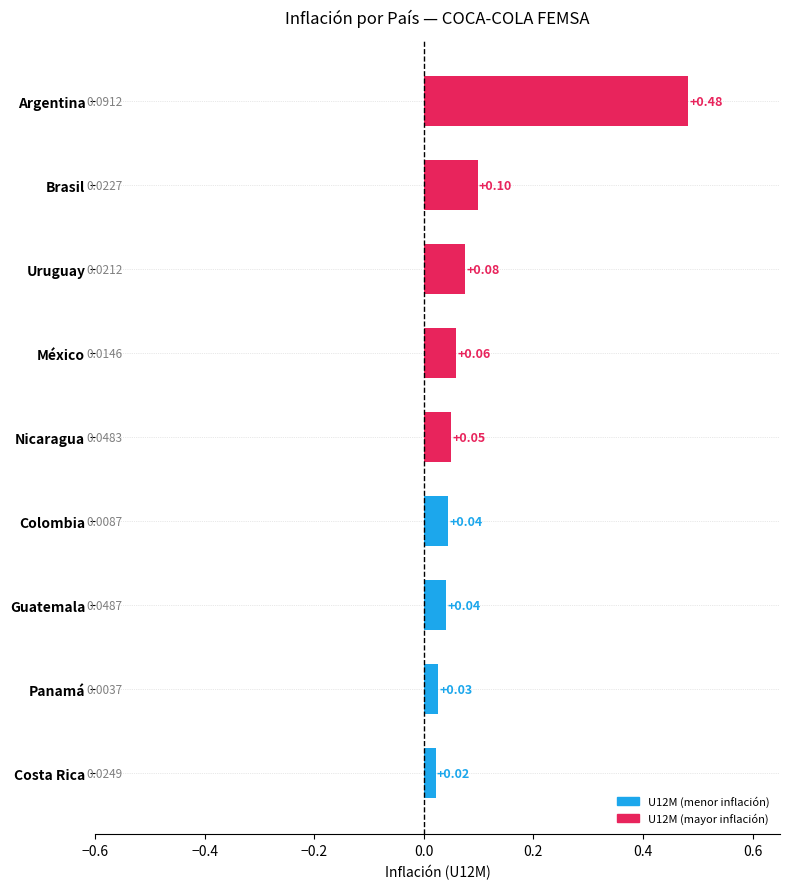

Rank the categories by value from lowest to highest.

Costa Rica, Panamá, Guatemala, Colombia, Nicaragua, México, Uruguay, Brasil, Argentina